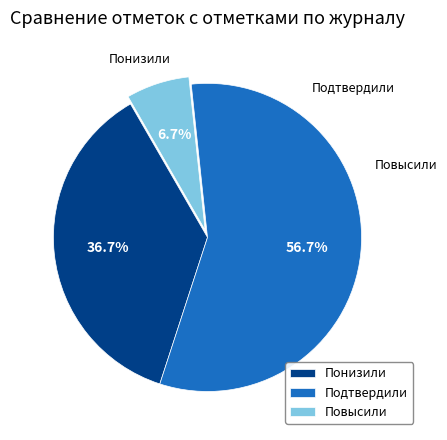

What is the total percentage of Понизили and Повысили?

43.3%